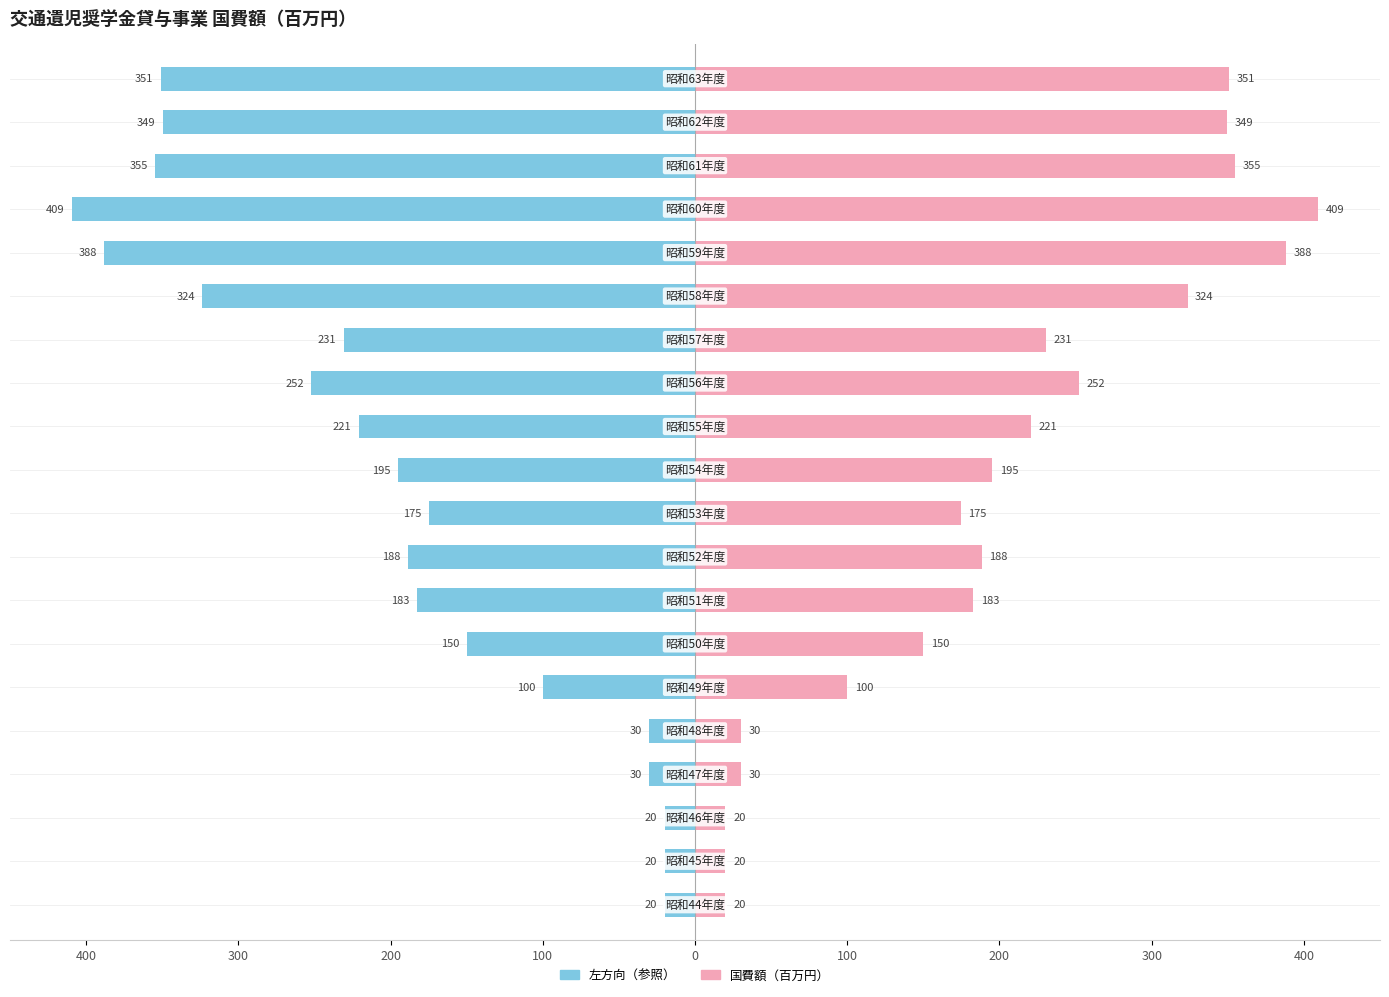

How many bars are there in each group?

2